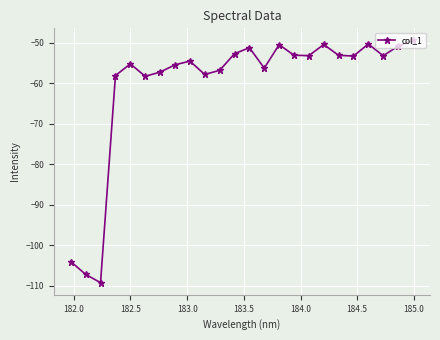

Does the chart have visible grid lines?

Yes